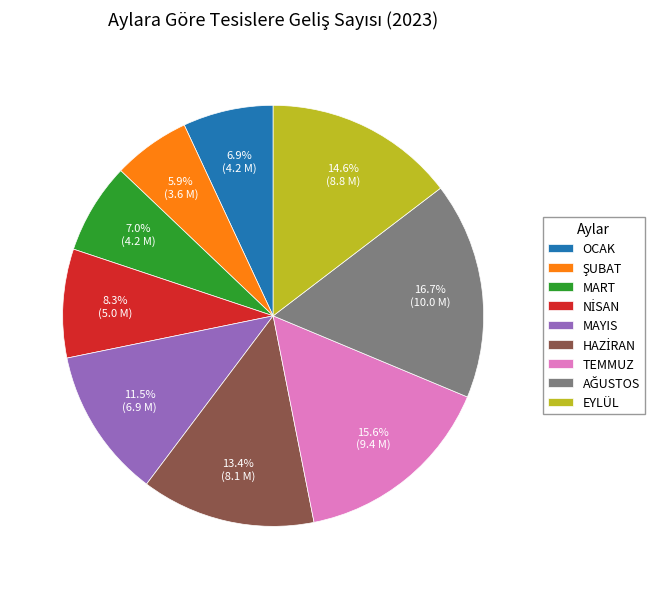

Is there any slice that represents more than half of the pie?

No